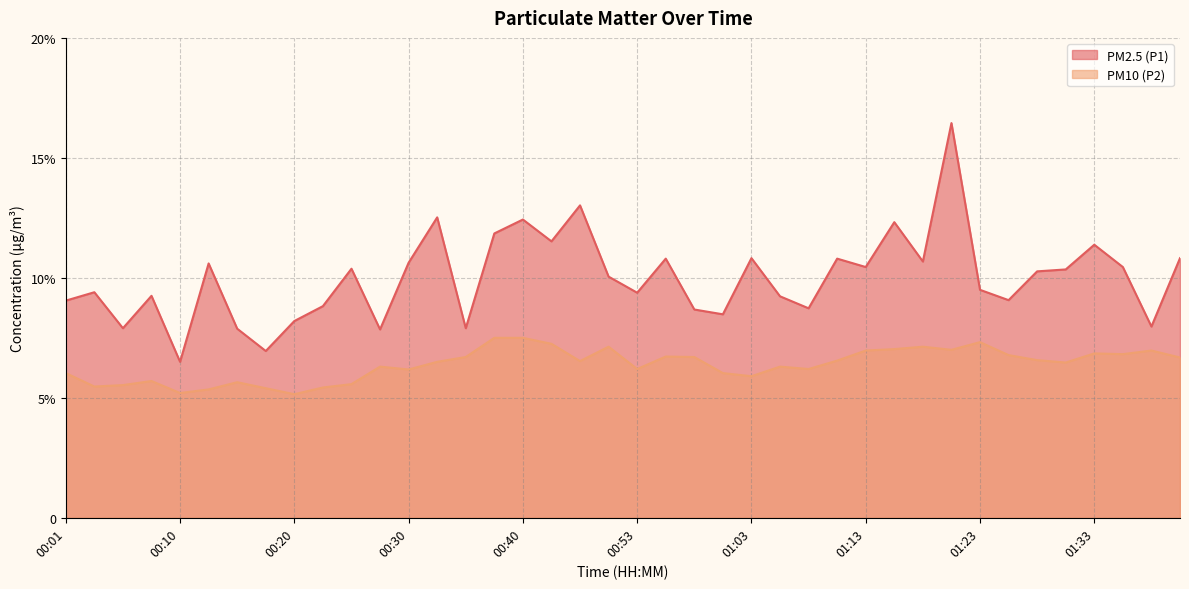

Does the chart display data point markers on the line(s)?

No